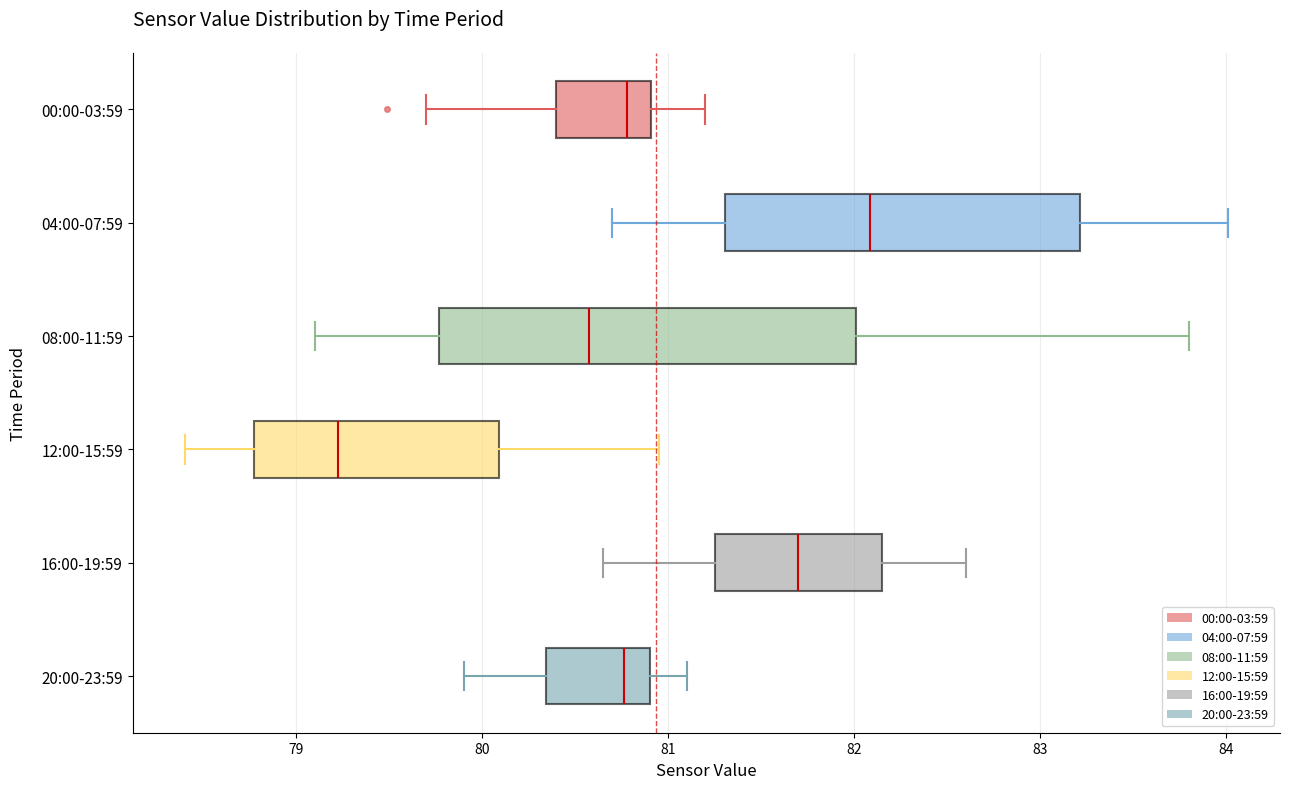

Reading bottom to top, transcribe this box plot: for each box, give where its median line is, the range the box spans, and where its two whiskers end, as read against the x-axis. The values are not printed on the chart, so give them approximately, as read against the axis.

20:00-23:59: median 80.8, box 80.3 to 80.9, whiskers 79.9 to 81.1
16:00-19:59: median 81.7, box 81.3 to 82.2, whiskers 80.7 to 82.6
12:00-15:59: median 79.2, box 78.8 to 80.1, whiskers 78.4 to 81.0
08:00-11:59: median 80.6, box 79.8 to 82.0, whiskers 79.1 to 83.8
04:00-07:59: median 82.1, box 81.3 to 83.2, whiskers 80.7 to 84.0
00:00-03:59: median 80.8, box 80.4 to 80.9, whiskers 79.7 to 81.2